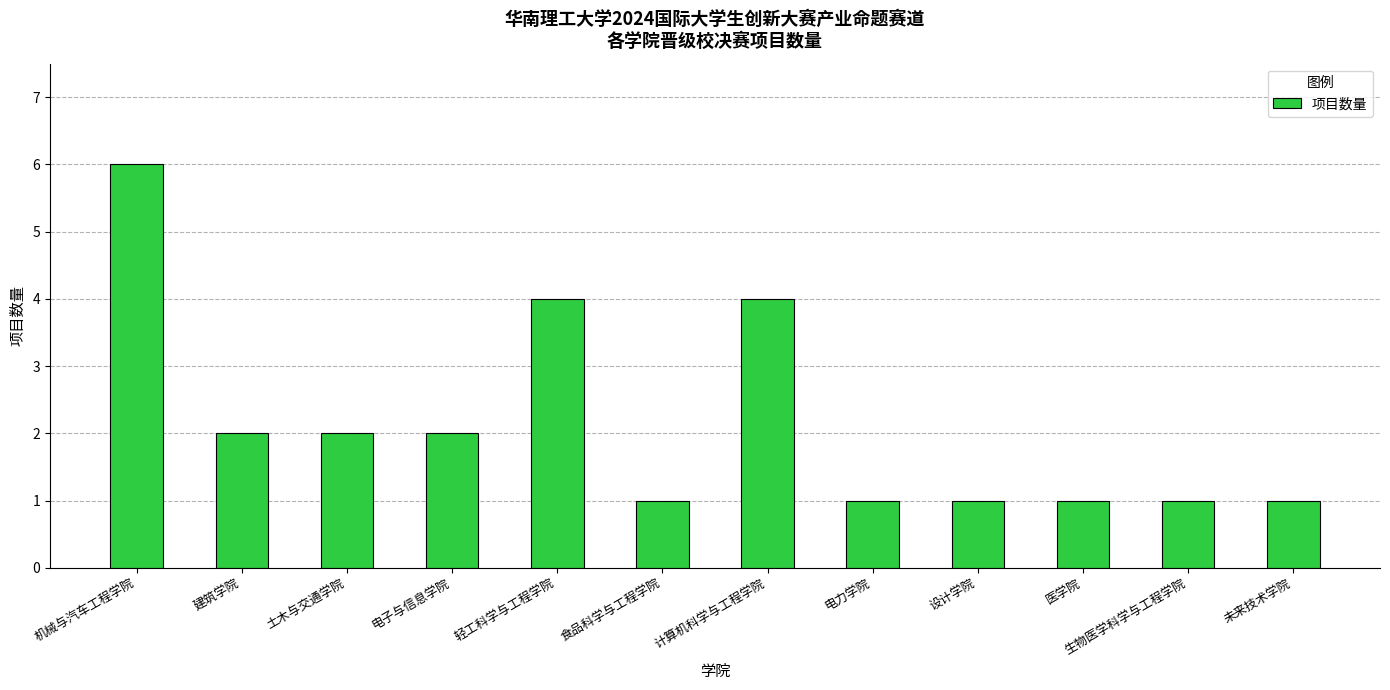

What is the value of the 6th bar from the left?

1